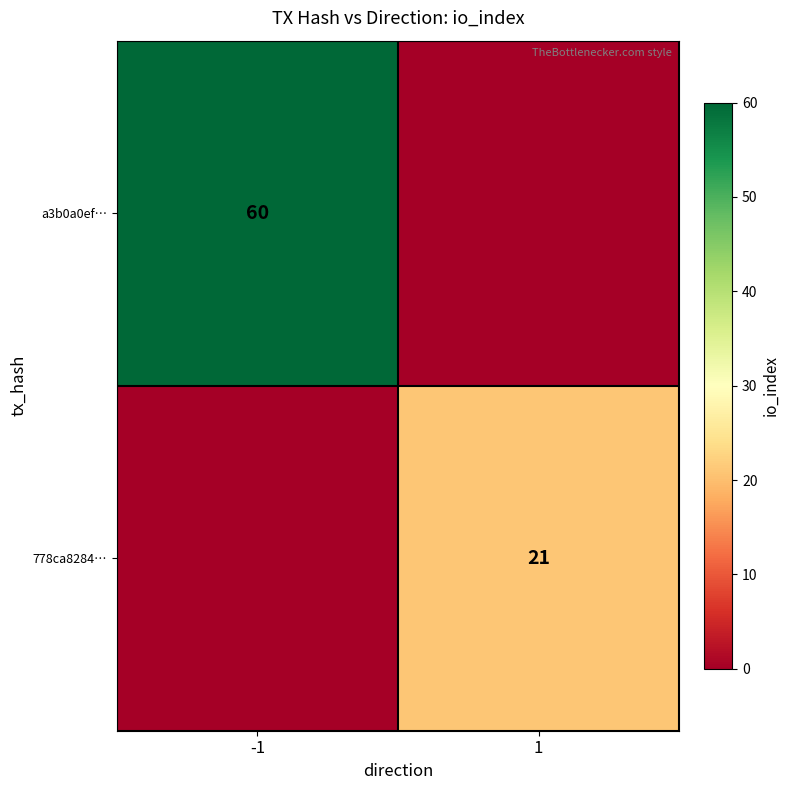

Which label corresponds to the smallest value in the chart?

1